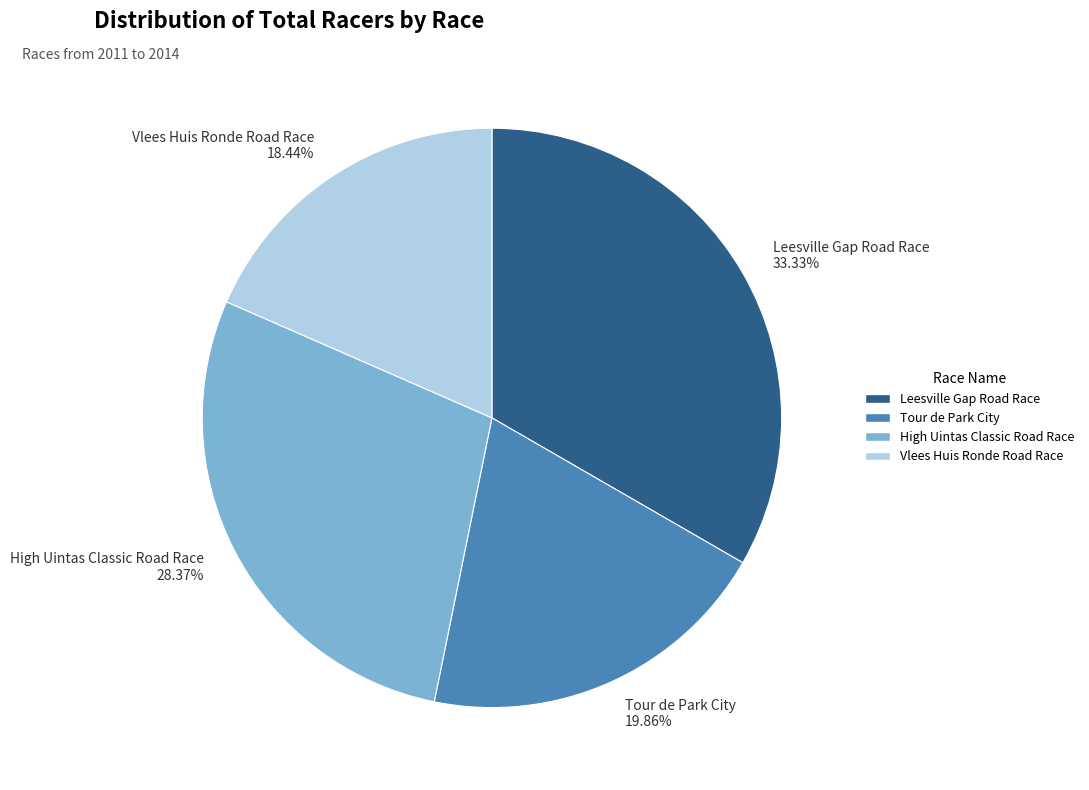

Does Tour de Park City represent more than half of the total?

No